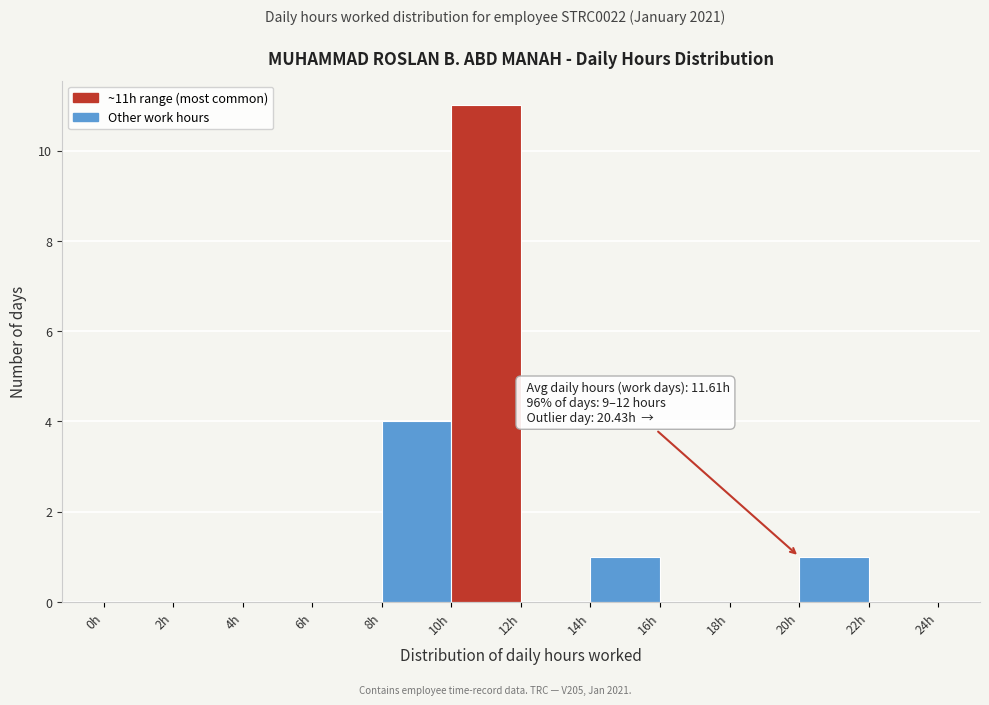

Which range on the x-axis has the tallest bar?

10 to 12